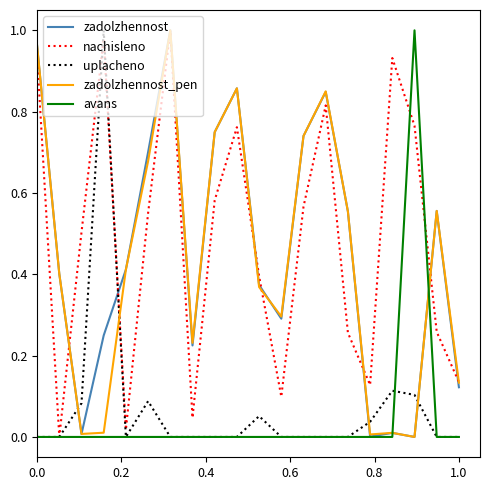

What are all the series names shown in the legend?

zadolzhennost, nachisleno, uplacheno, zadolzhennost_pen, avans